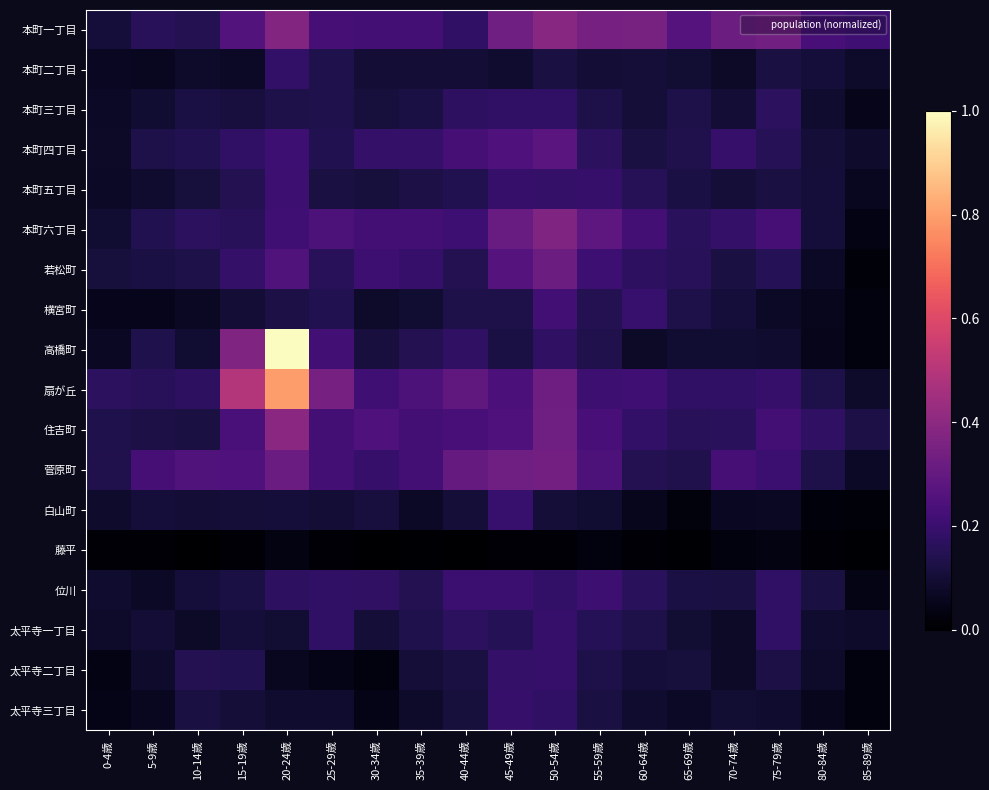

What is the greatest value displayed?

1.0